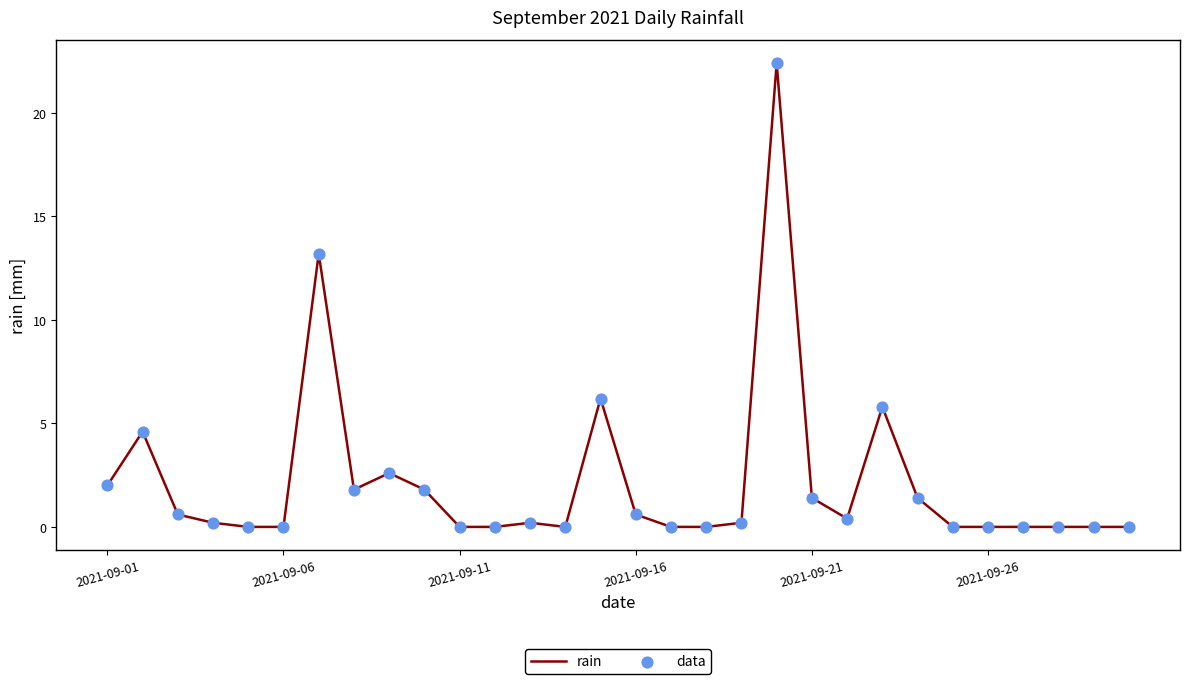

What is the difference between the maximum and minimum values?

22.4